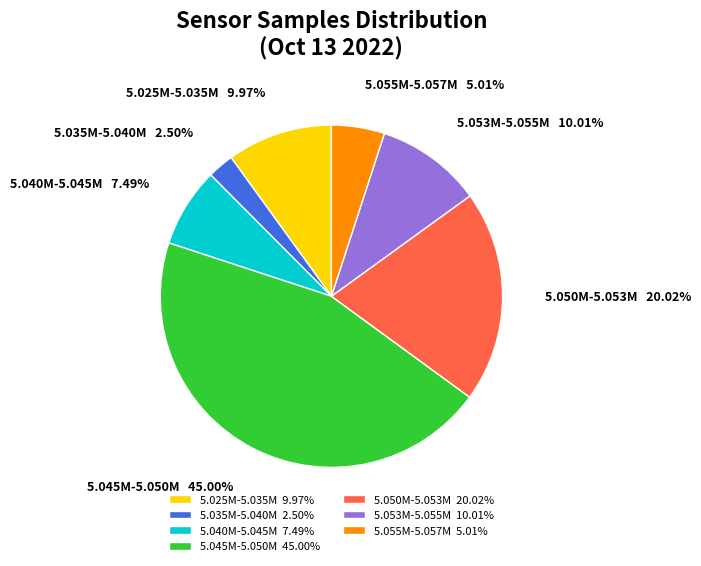

Is the sum of 5.050M-5.053M and 5.035M-5.040M greater than half?

No